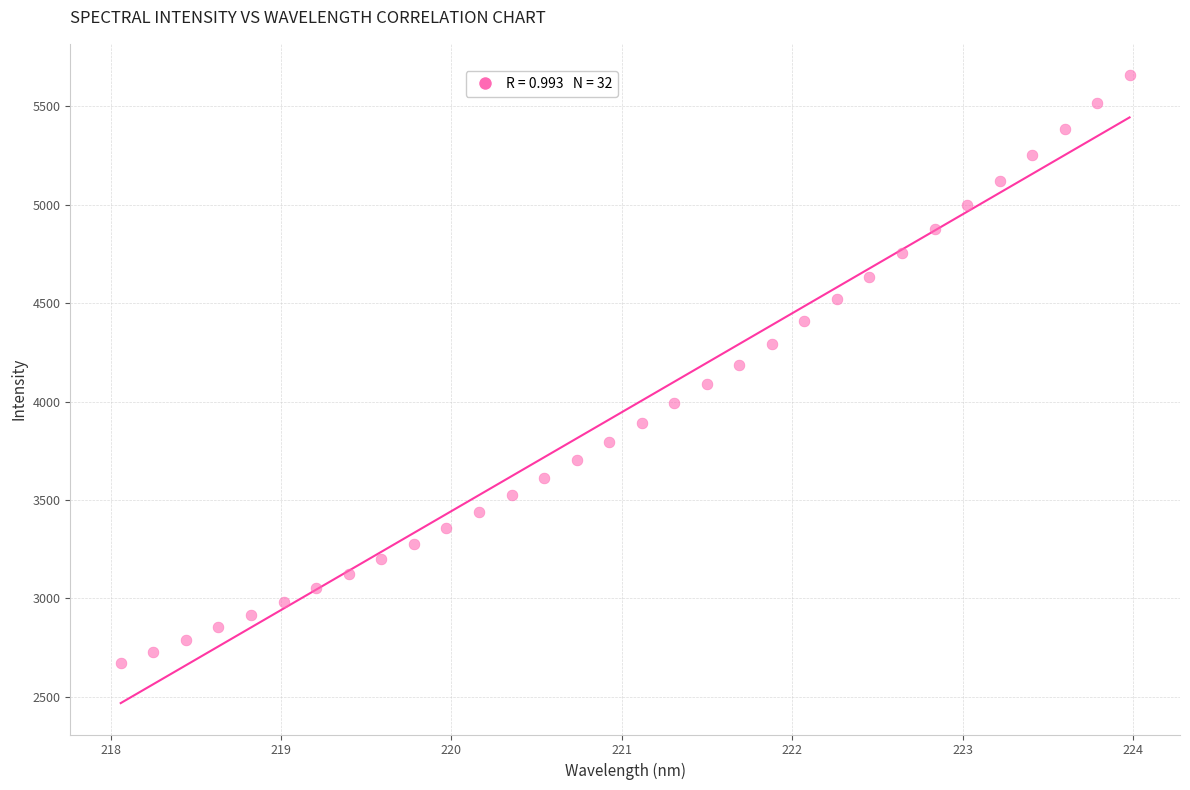

What is the range of Y values (max minus min)?

2987.5